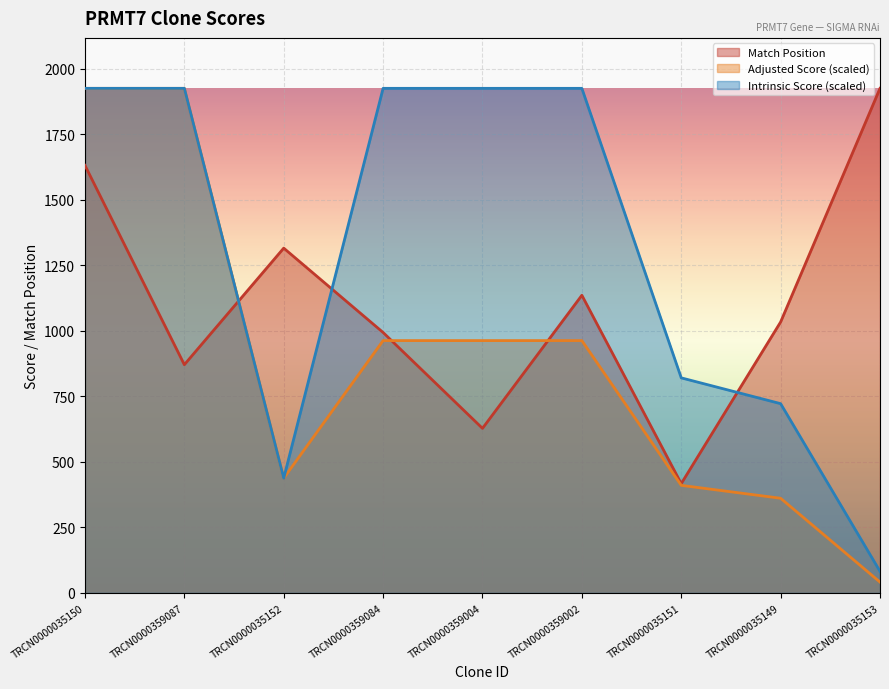

At TRCN0000035149, list the series in order from smallest to largest.

Adjusted Score (scaled), Intrinsic Score (scaled), Match Position